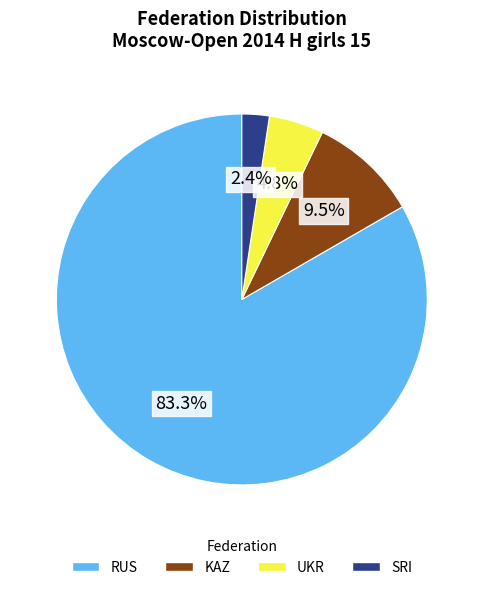

Rank the categories by value from highest to lowest.

RUS, KAZ, UKR, SRI